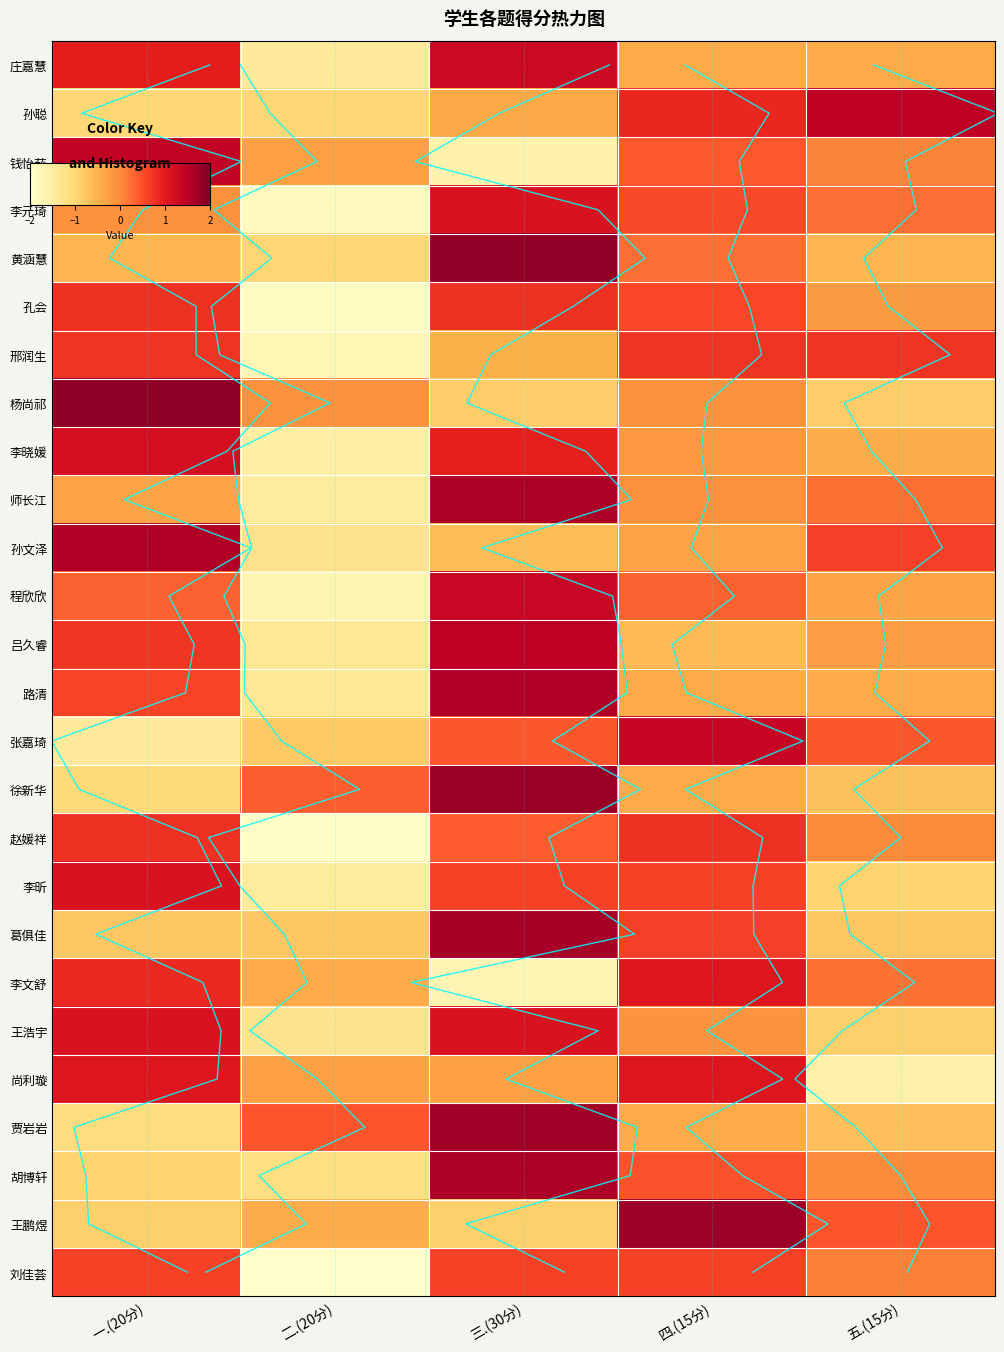

The 李晓媛 series shows -0.2 at 四.(15分). True or false?

True